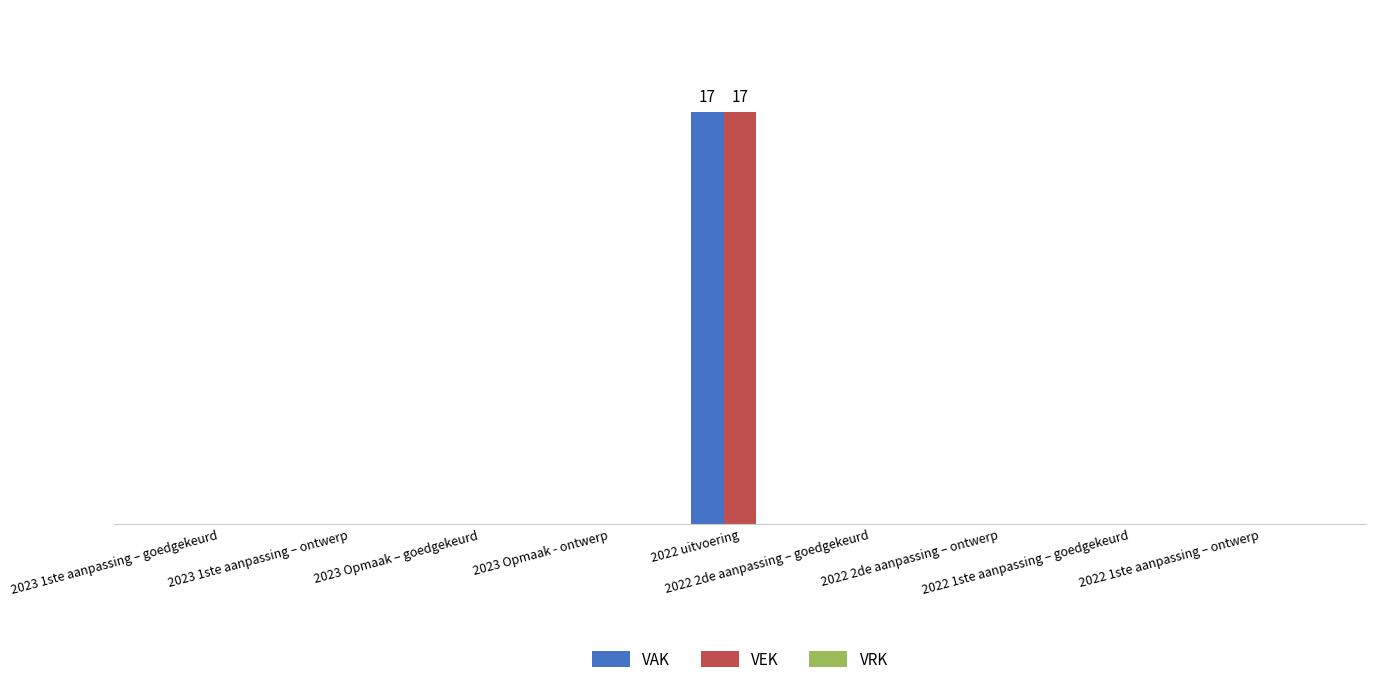

Rank the series by their maximum value, from lowest to highest.

VRK, VAK, VEK